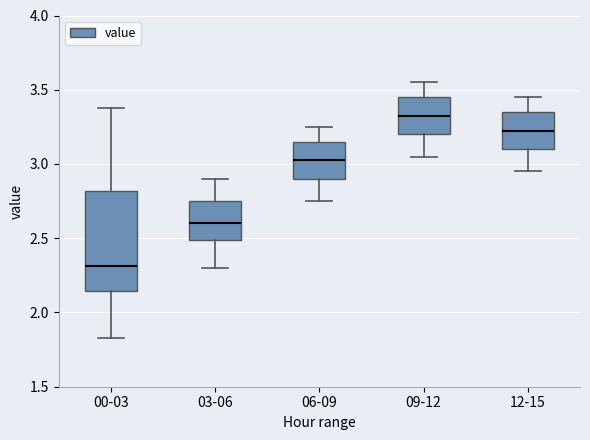

Reading left to right, transcribe this box plot: for each box, give where its median line is, the range the box spans, and where its two whiskers end, as read against the y-axis. The values are not printed on the chart, so give them approximately, as read against the axis.

00-03: median 2.30, box 2.15 to 2.80, whiskers 1.85 to 3.40
03-06: median 2.60, box 2.50 to 2.75, whiskers 2.30 to 2.90
06-09: median 3.05, box 2.90 to 3.15, whiskers 2.75 to 3.25
09-12: median 3.35, box 3.20 to 3.45, whiskers 3.05 to 3.55
12-15: median 3.25, box 3.10 to 3.35, whiskers 2.95 to 3.45